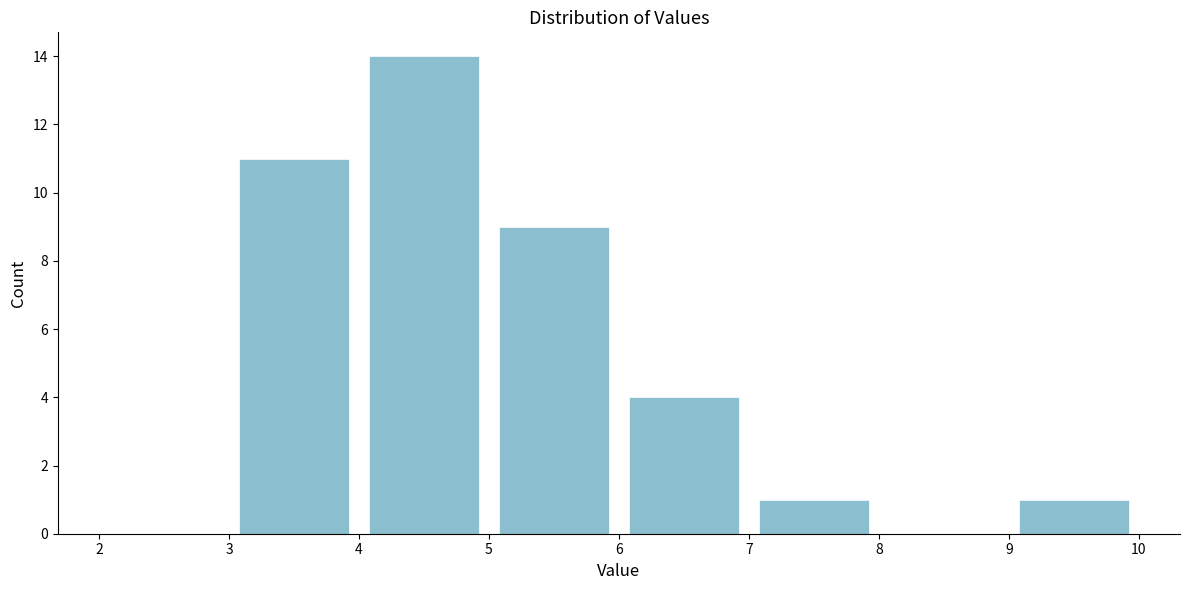

Over which range of the x-axis is the bar tallest?

4 to 5